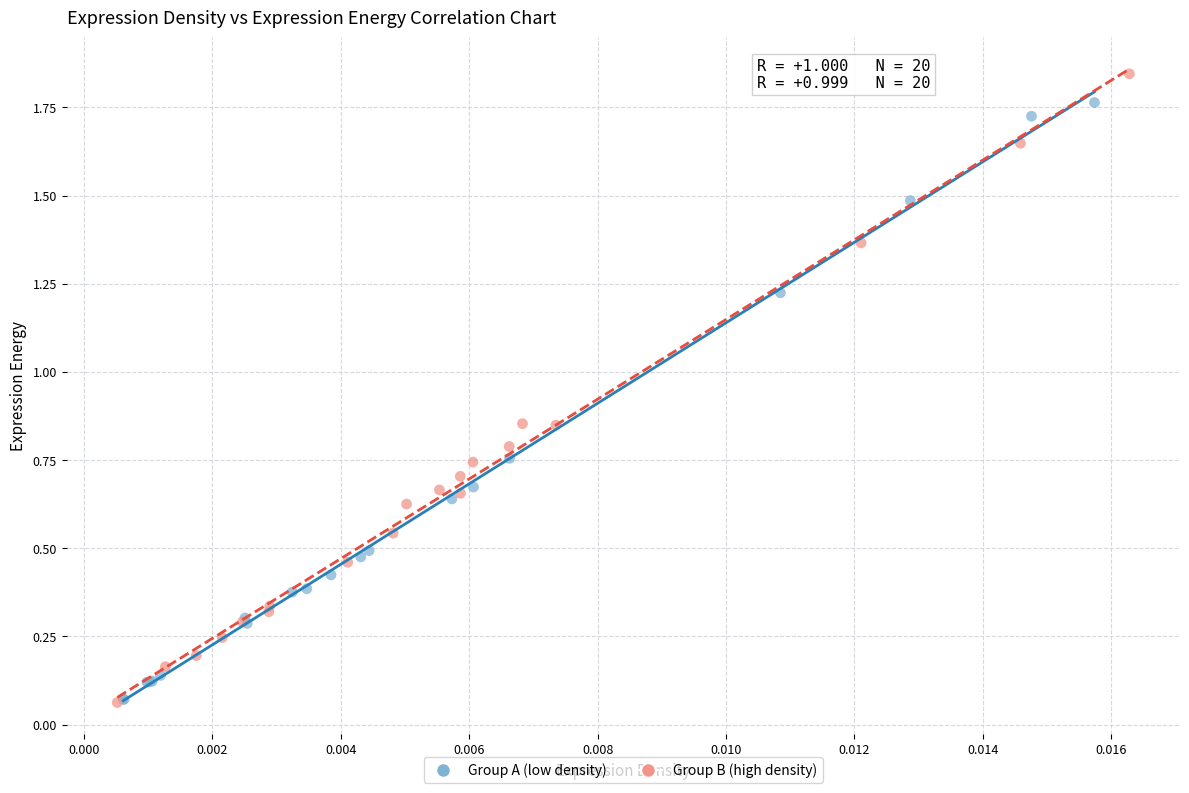

Which series contains the highest Y value?

Group B (high density)